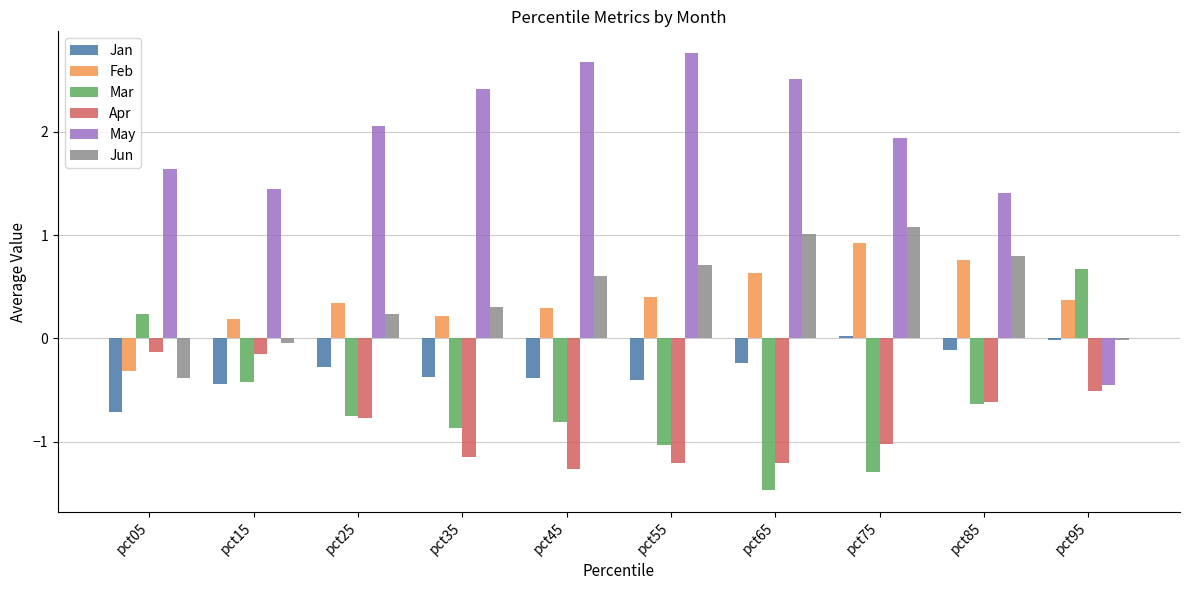

List the labels in order of Mar value, largest first.

pct95, pct05, pct15, pct85, pct25, pct45, pct35, pct55, pct75, pct65